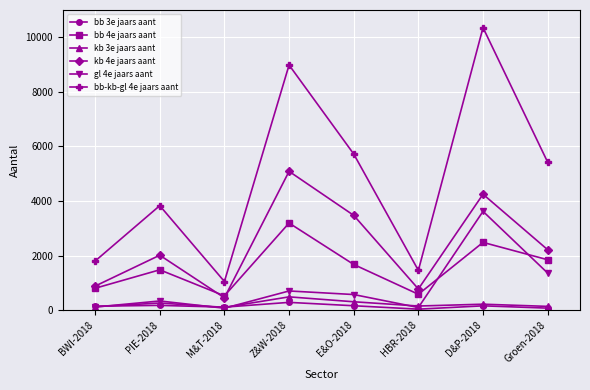

Read the bb 4e jaars aant value at Groen-2018, to the nearest 10.

1850